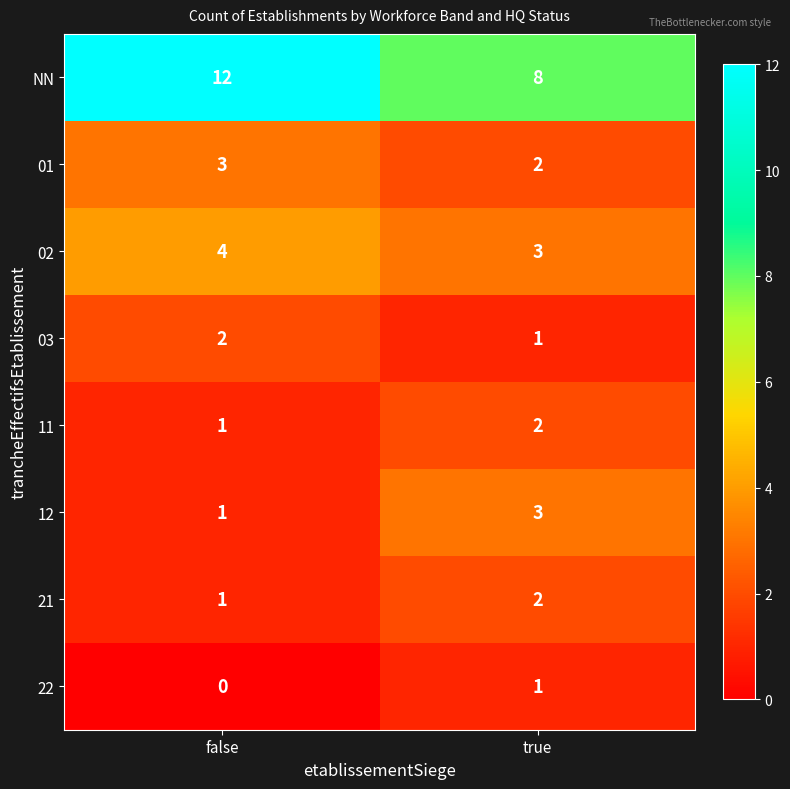

Rank the categories by 22 value from lowest to highest.

false, true